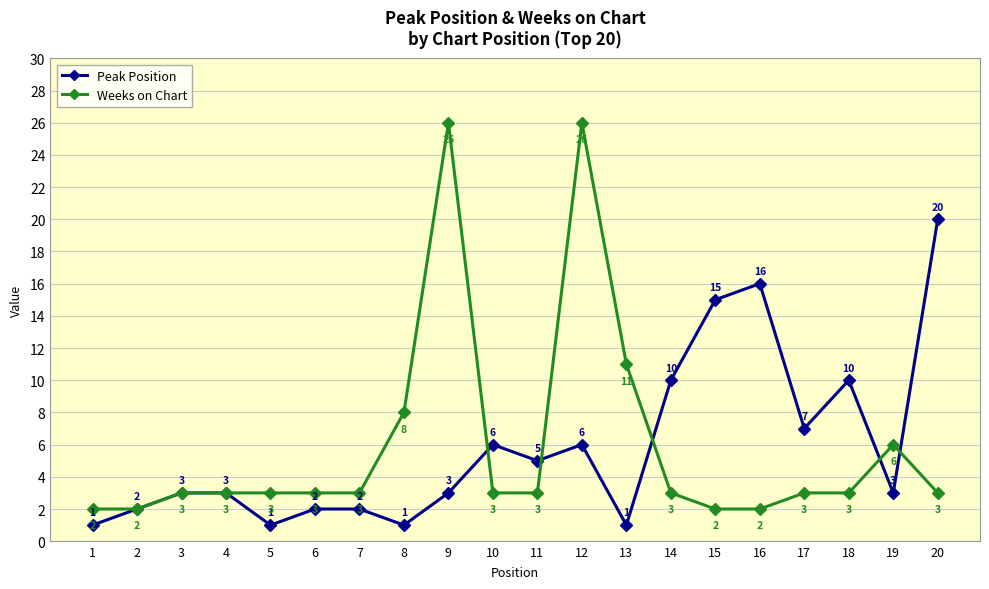

True or false: Peak Position has a value of 1 at 13.

True